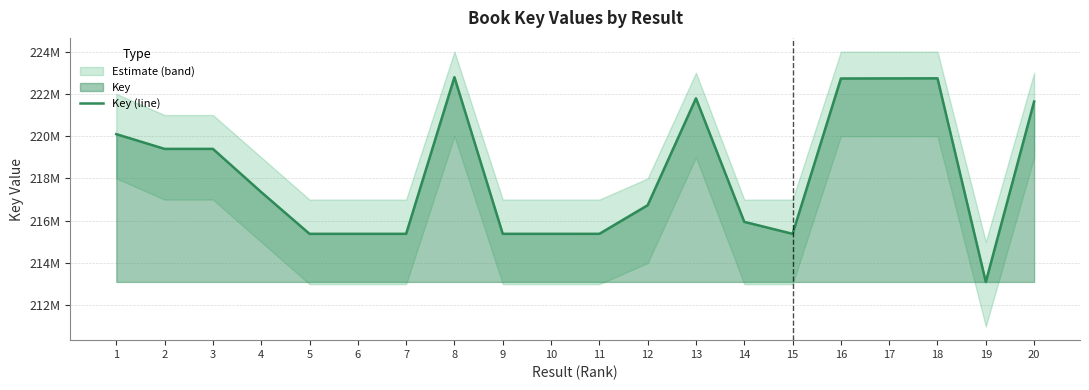

At which label does the data first exceed 217354660?

1